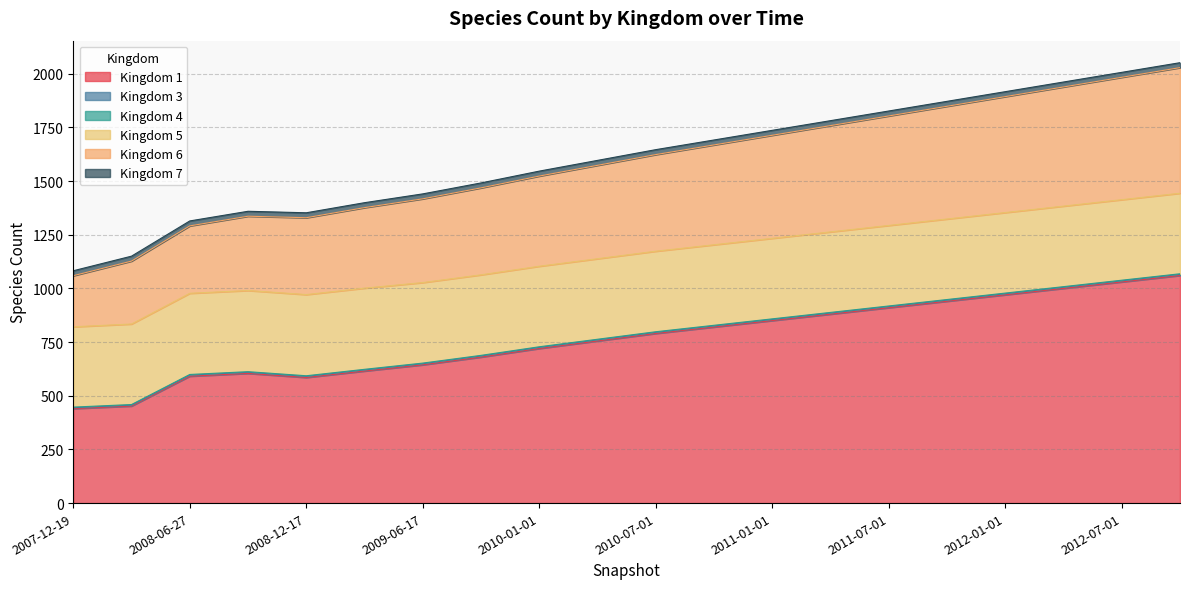

What is the average value of the 3 series?

5